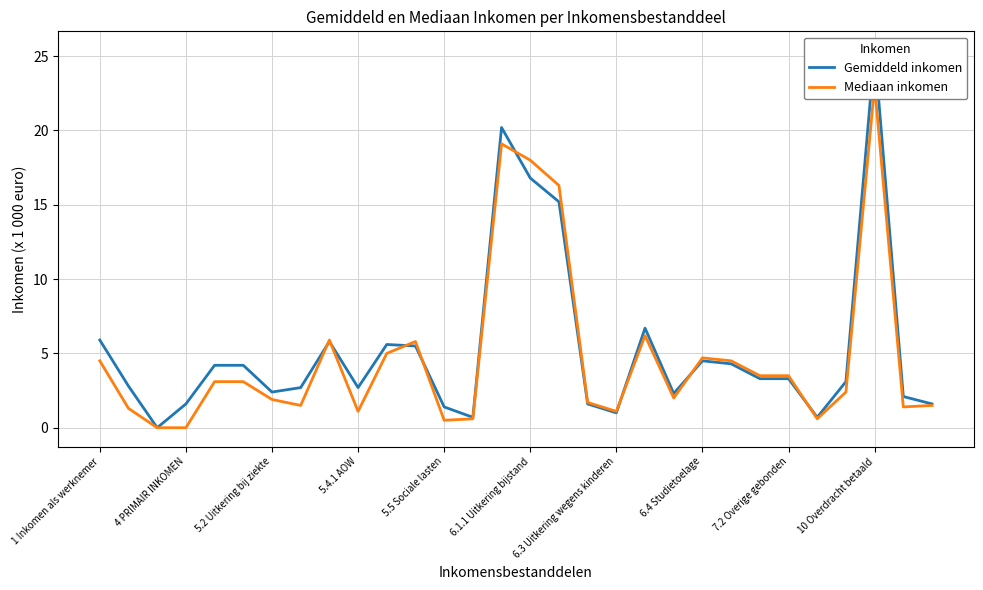

True or false: Mediaan inkomen has more than 1 interior local peaks.

True